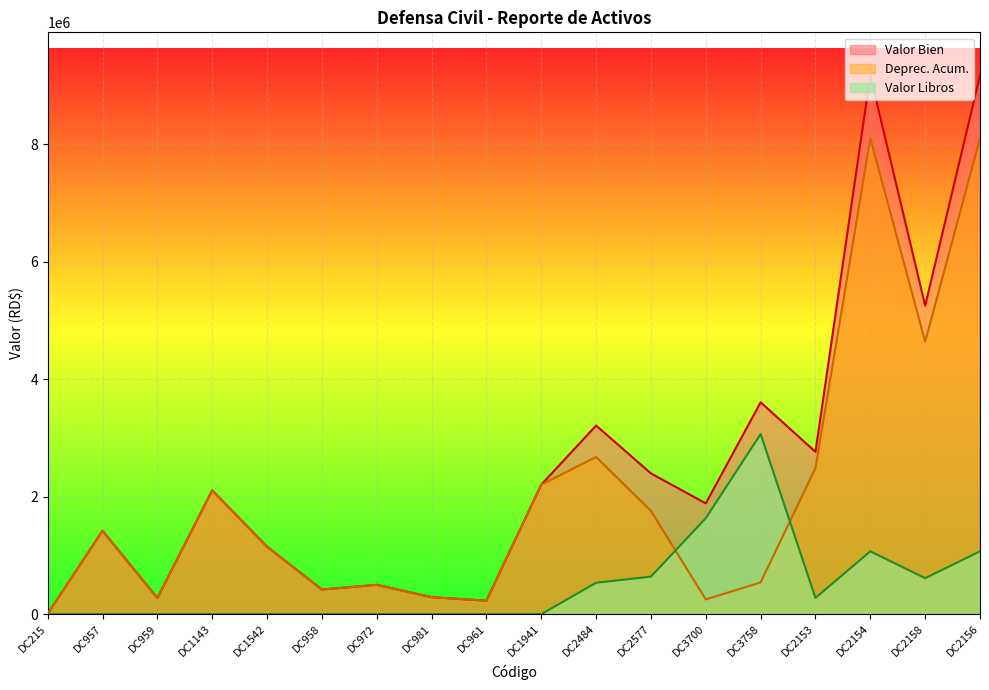

How many lines are shown in the chart?

3